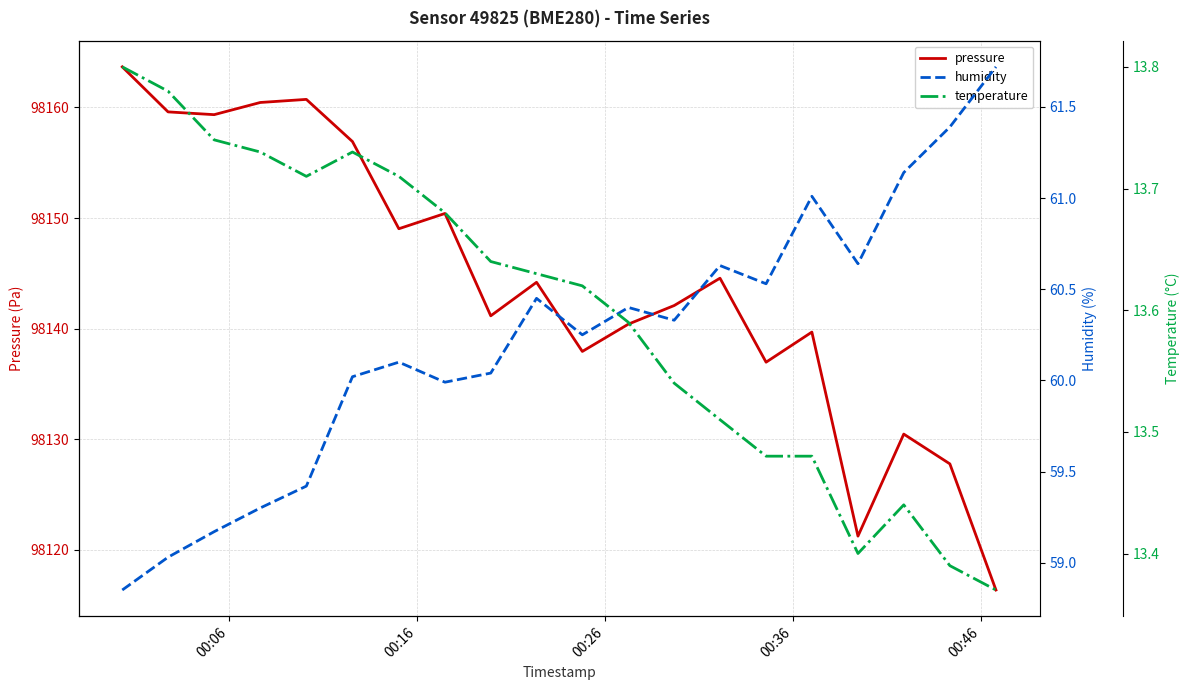

Reading right to left, extract all data points from this chart.

pressure: 98116.4	98127.8	98130.5	98121.2	98139.7	98137.0	98144.6	98142.1	98140.4	98137.9	98144.2	98141.2	98150.4	98149.0	98156.9	98160.7	98160.4	98159.3	98159.6	98163.7
humidity: 61.7	61.4	61.1	60.6	61.0	60.5	60.6	60.3	60.4	60.2	60.5	60.0	60.0	60.1	60.0	59.4	59.3	59.2	59.0	58.9
temperature: 13.4	13.4	13.4	13.4	13.5	13.5	13.5	13.5	13.6	13.6	13.6	13.6	13.7	13.7	13.7	13.7	13.7	13.7	13.8	13.8